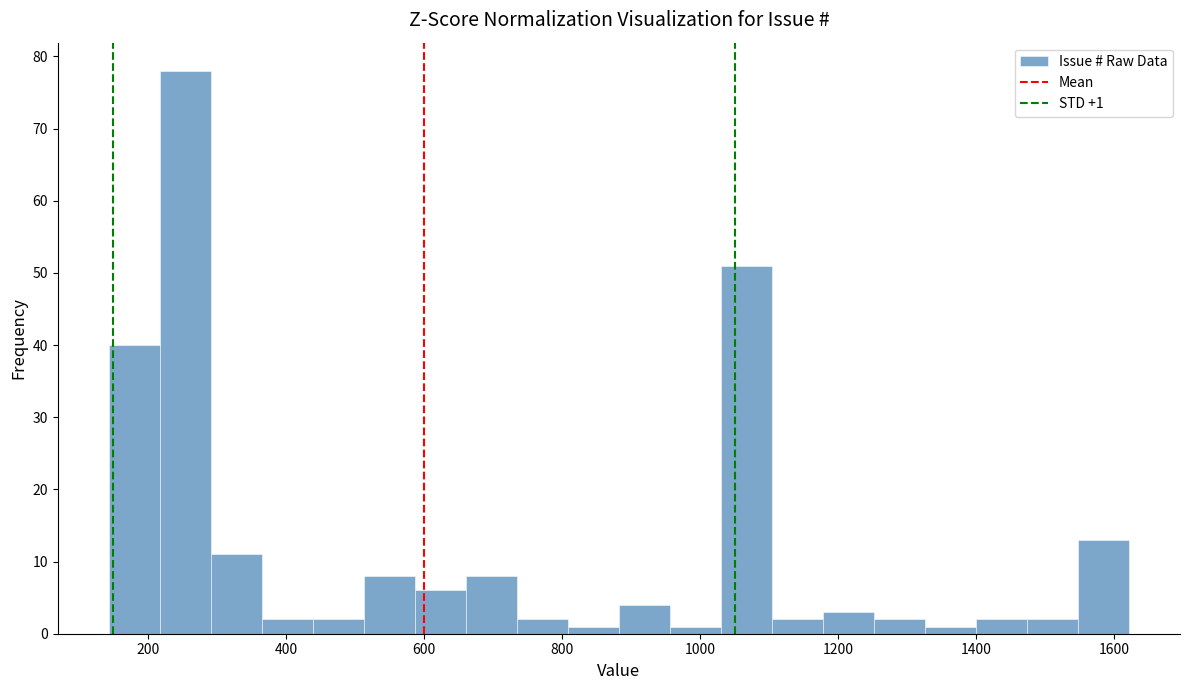

Around what value on the x-axis is the tallest bar? Give the approximate position of its centre, as read against the axis.

260